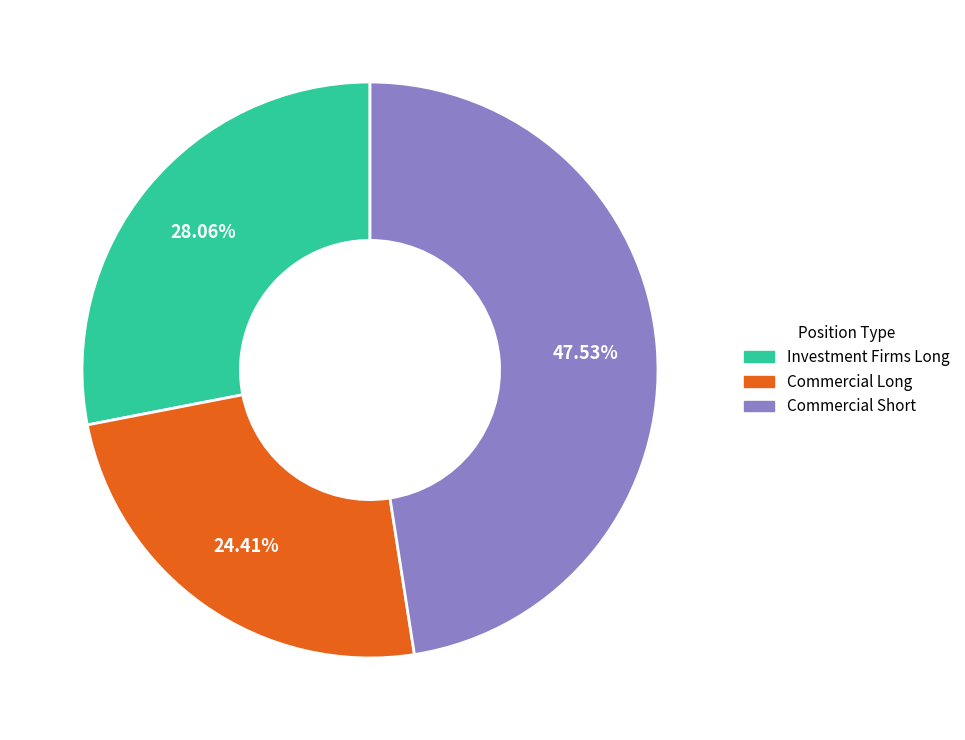

Which category has the smallest portion of the pie?

Commercial Long